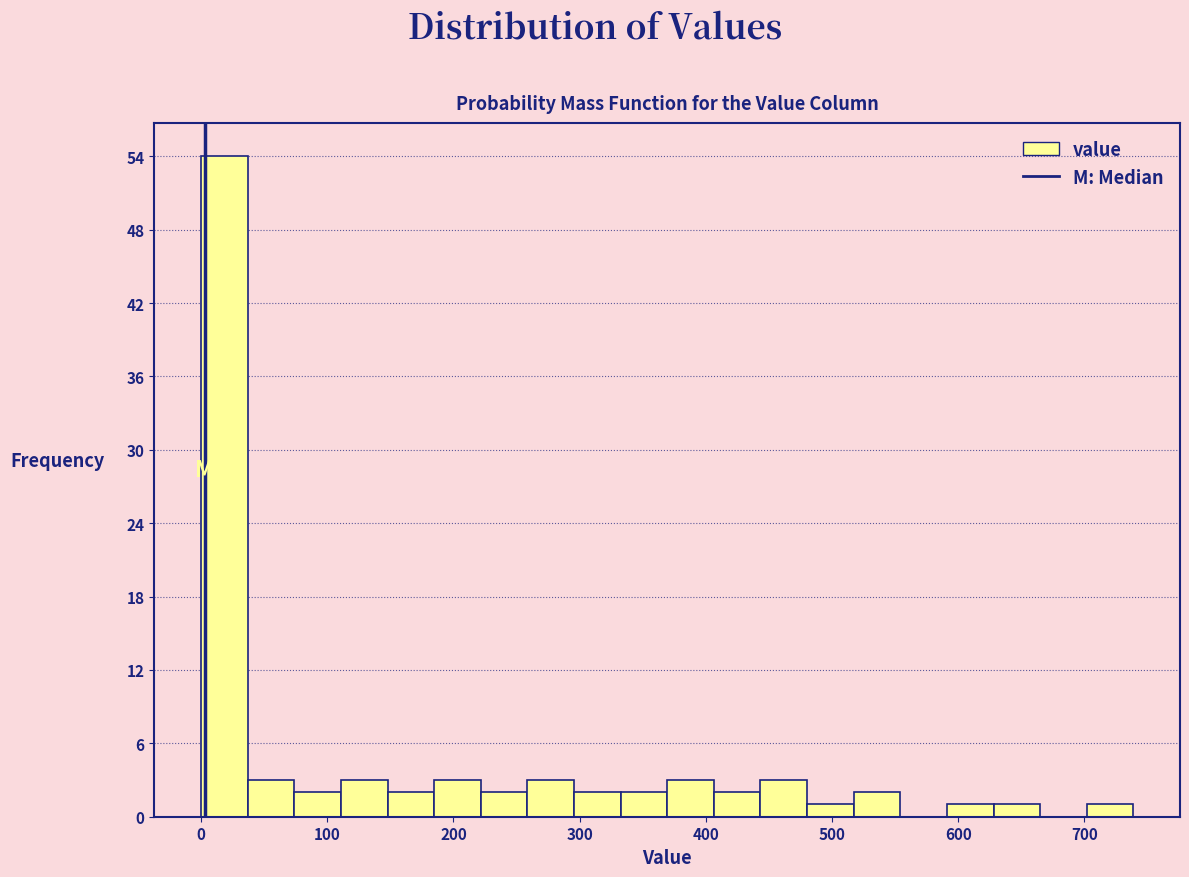

Read against the x-axis, roughly where is the centre of the tallest bar?

20